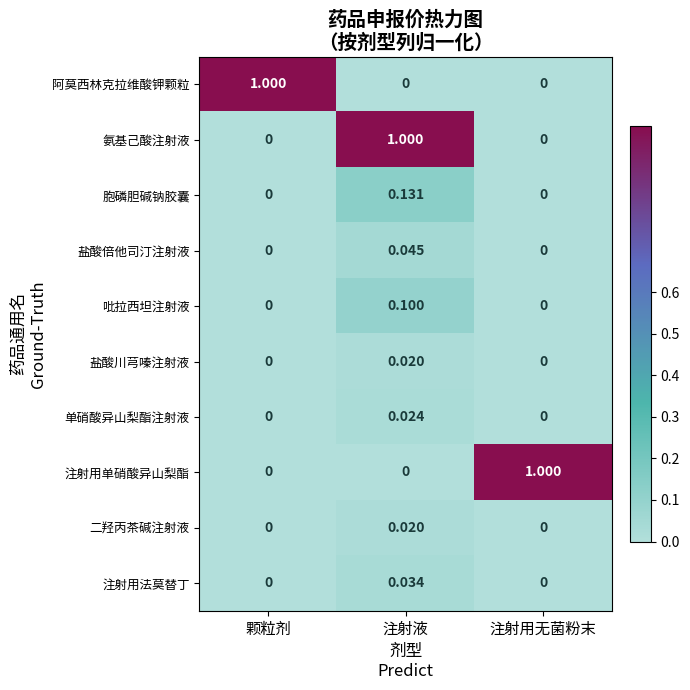

Is the value of 氨基己酸注射液 at 注射液 greater than the value of 盐酸川芎嗪注射液 at 注射用无菌粉末?

Yes